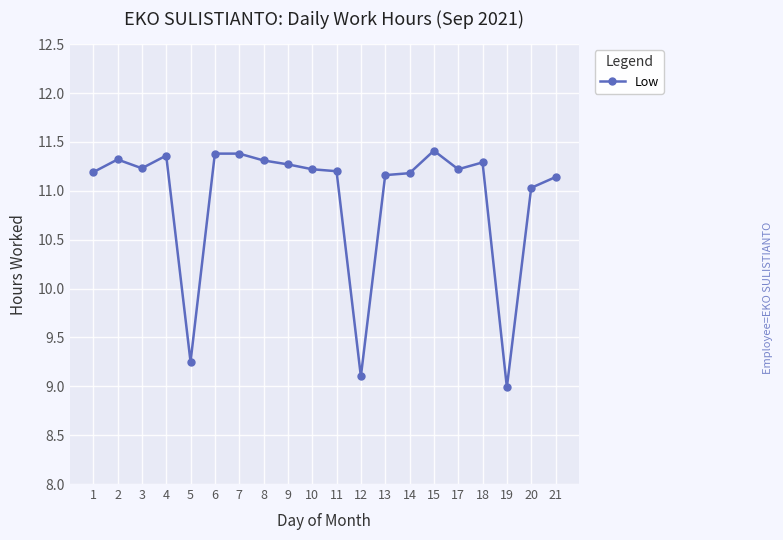

At which label is the value closest to 10?

5